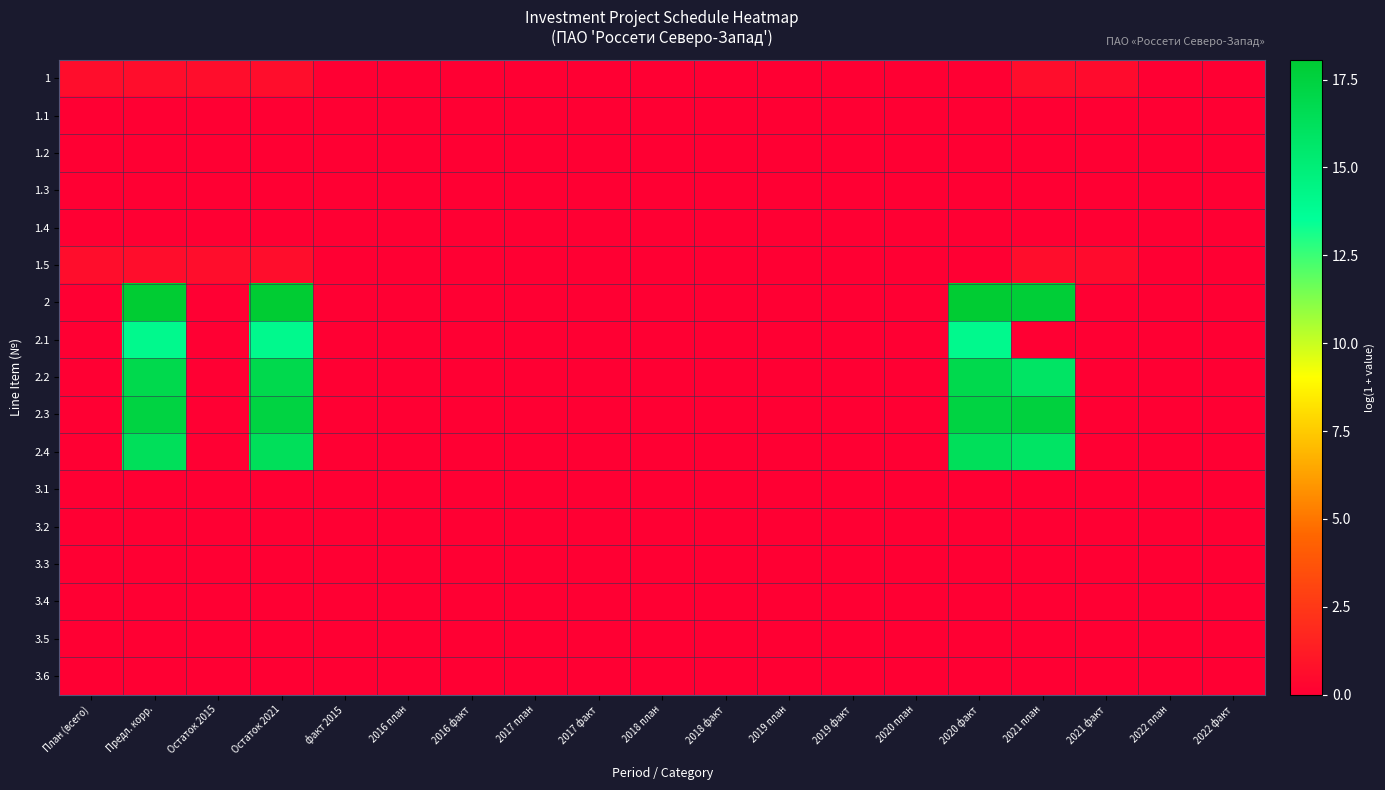

Reading left to right, extract all data points from this chart.

1: План (всего)=0.6	Предл. корр.=0.6	Остаток 2015=0.6	Остаток 2021=0.6	факт 2015=0.0	2016 план=0.0	2016 факт=0.0	2017 план=0.0	2017 факт=0.0	2018 план=0.0	2018 факт=0.0	2019 план=0.0	2019 факт=0.0	2020 план=0.0	2020 факт=0.0	2021 план=0.6	2021 факт=0.5	2022 план=0.0	2022 факт=0.0
1.1: План (всего)=0.0	Предл. корр.=0.0	Остаток 2015=0.0	Остаток 2021=0.0	факт 2015=0.0	2016 план=0.0	2016 факт=0.0	2017 план=0.0	2017 факт=0.0	2018 план=0.0	2018 факт=0.0	2019 план=0.0	2019 факт=0.0	2020 план=0.0	2020 факт=0.0	2021 план=0.0	2021 факт=0.0	2022 план=0.0	2022 факт=0.0
1.2: План (всего)=0.0	Предл. корр.=0.0	Остаток 2015=0.0	Остаток 2021=0.0	факт 2015=0.0	2016 план=0.0	2016 факт=0.0	2017 план=0.0	2017 факт=0.0	2018 план=0.0	2018 факт=0.0	2019 план=0.0	2019 факт=0.0	2020 план=0.0	2020 факт=0.0	2021 план=0.0	2021 факт=0.0	2022 план=0.0	2022 факт=0.0
1.3: План (всего)=0.0	Предл. корр.=0.0	Остаток 2015=0.0	Остаток 2021=0.0	факт 2015=0.0	2016 план=0.0	2016 факт=0.0	2017 план=0.0	2017 факт=0.0	2018 план=0.0	2018 факт=0.0	2019 план=0.0	2019 факт=0.0	2020 план=0.0	2020 факт=0.0	2021 план=0.0	2021 факт=0.0	2022 план=0.0	2022 факт=0.0
1.4: План (всего)=0.0	Предл. корр.=0.0	Остаток 2015=0.0	Остаток 2021=0.0	факт 2015=0.0	2016 план=0.0	2016 факт=0.0	2017 план=0.0	2017 факт=0.0	2018 план=0.0	2018 факт=0.0	2019 план=0.0	2019 факт=0.0	2020 план=0.0	2020 факт=0.0	2021 план=0.0	2021 факт=0.0	2022 план=0.0	2022 факт=0.0
1.5: План (всего)=0.6	Предл. корр.=0.6	Остаток 2015=0.6	Остаток 2021=0.6	факт 2015=0.0	2016 план=0.0	2016 факт=0.0	2017 план=0.0	2017 факт=0.0	2018 план=0.0	2018 факт=0.0	2019 план=0.0	2019 факт=0.0	2020 план=0.0	2020 факт=0.0	2021 план=0.6	2021 факт=0.5	2022 план=0.0	2022 факт=0.0
2: План (всего)=0.0	Предл. корр.=18.1	Остаток 2015=0.0	Остаток 2021=18.1	факт 2015=0.0	2016 план=0.0	2016 факт=0.0	2017 план=0.0	2017 факт=0.0	2018 план=0.0	2018 факт=0.0	2019 план=0.0	2019 факт=0.0	2020 план=0.0	2020 факт=18.1	2021 план=17.8	2021 факт=0.0	2022 план=0.0	2022 факт=0.0
2.1: План (всего)=0.0	Предл. корр.=14.1	Остаток 2015=0.0	Остаток 2021=14.1	факт 2015=0.0	2016 план=0.0	2016 факт=0.0	2017 план=0.0	2017 факт=0.0	2018 план=0.0	2018 факт=0.0	2019 план=0.0	2019 факт=0.0	2020 план=0.0	2020 факт=14.1	2021 план=0.0	2021 факт=0.0	2022 план=0.0	2022 факт=0.0
2.2: План (всего)=0.0	Предл. корр.=16.9	Остаток 2015=0.0	Остаток 2021=16.9	факт 2015=0.0	2016 план=0.0	2016 факт=0.0	2017 план=0.0	2017 факт=0.0	2018 план=0.0	2018 факт=0.0	2019 план=0.0	2019 факт=0.0	2020 план=0.0	2020 факт=16.9	2021 план=15.9	2021 факт=0.0	2022 план=0.0	2022 факт=0.0
2.3: План (всего)=0.0	Предл. корр.=17.4	Остаток 2015=0.0	Остаток 2021=17.4	факт 2015=0.0	2016 план=0.0	2016 факт=0.0	2017 план=0.0	2017 факт=0.0	2018 план=0.0	2018 факт=0.0	2019 план=0.0	2019 факт=0.0	2020 план=0.0	2020 факт=17.4	2021 план=17.5	2021 факт=0.0	2022 план=0.0	2022 факт=0.0
2.4: План (всего)=0.0	Предл. корр.=16.3	Остаток 2015=0.0	Остаток 2021=16.3	факт 2015=0.0	2016 план=0.0	2016 факт=0.0	2017 план=0.0	2017 факт=0.0	2018 план=0.0	2018 факт=0.0	2019 план=0.0	2019 факт=0.0	2020 план=0.0	2020 факт=16.3	2021 план=15.8	2021 факт=0.0	2022 план=0.0	2022 факт=0.0
3.1: План (всего)=0.0	Предл. корр.=0.0	Остаток 2015=0.0	Остаток 2021=0.0	факт 2015=0.0	2016 план=0.0	2016 факт=0.0	2017 план=0.0	2017 факт=0.0	2018 план=0.0	2018 факт=0.0	2019 план=0.0	2019 факт=0.0	2020 план=0.0	2020 факт=0.0	2021 план=0.0	2021 факт=0.0	2022 план=0.0	2022 факт=0.0
3.2: План (всего)=0.0	Предл. корр.=0.0	Остаток 2015=0.0	Остаток 2021=0.0	факт 2015=0.0	2016 план=0.0	2016 факт=0.0	2017 план=0.0	2017 факт=0.0	2018 план=0.0	2018 факт=0.0	2019 план=0.0	2019 факт=0.0	2020 план=0.0	2020 факт=0.0	2021 план=0.0	2021 факт=0.0	2022 план=0.0	2022 факт=0.0
3.3: План (всего)=0.0	Предл. корр.=0.0	Остаток 2015=0.0	Остаток 2021=0.0	факт 2015=0.0	2016 план=0.0	2016 факт=0.0	2017 план=0.0	2017 факт=0.0	2018 план=0.0	2018 факт=0.0	2019 план=0.0	2019 факт=0.0	2020 план=0.0	2020 факт=0.0	2021 план=0.0	2021 факт=0.0	2022 план=0.0	2022 факт=0.0
3.4: План (всего)=0.0	Предл. корр.=0.0	Остаток 2015=0.0	Остаток 2021=0.0	факт 2015=0.0	2016 план=0.0	2016 факт=0.0	2017 план=0.0	2017 факт=0.0	2018 план=0.0	2018 факт=0.0	2019 план=0.0	2019 факт=0.0	2020 план=0.0	2020 факт=0.0	2021 план=0.0	2021 факт=0.0	2022 план=0.0	2022 факт=0.0
3.5: План (всего)=0.0	Предл. корр.=0.0	Остаток 2015=0.0	Остаток 2021=0.0	факт 2015=0.0	2016 план=0.0	2016 факт=0.0	2017 план=0.0	2017 факт=0.0	2018 план=0.0	2018 факт=0.0	2019 план=0.0	2019 факт=0.0	2020 план=0.0	2020 факт=0.0	2021 план=0.0	2021 факт=0.0	2022 план=0.0	2022 факт=0.0
3.6: План (всего)=0.0	Предл. корр.=0.0	Остаток 2015=0.0	Остаток 2021=0.0	факт 2015=0.0	2016 план=0.0	2016 факт=0.0	2017 план=0.0	2017 факт=0.0	2018 план=0.0	2018 факт=0.0	2019 план=0.0	2019 факт=0.0	2020 план=0.0	2020 факт=0.0	2021 план=0.0	2021 факт=0.0	2022 план=0.0	2022 факт=0.0